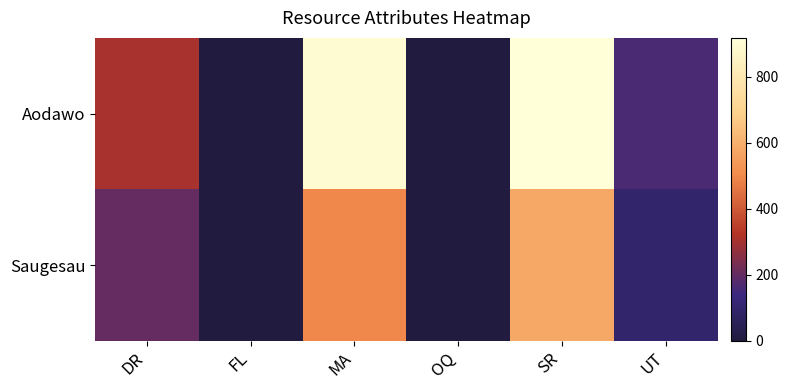

Between FL and DR, which is larger?

DR